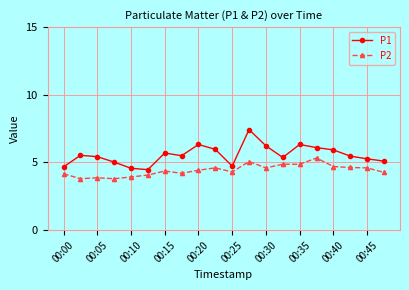

Rank the series by their average value, from lowest to highest.

P2, P1